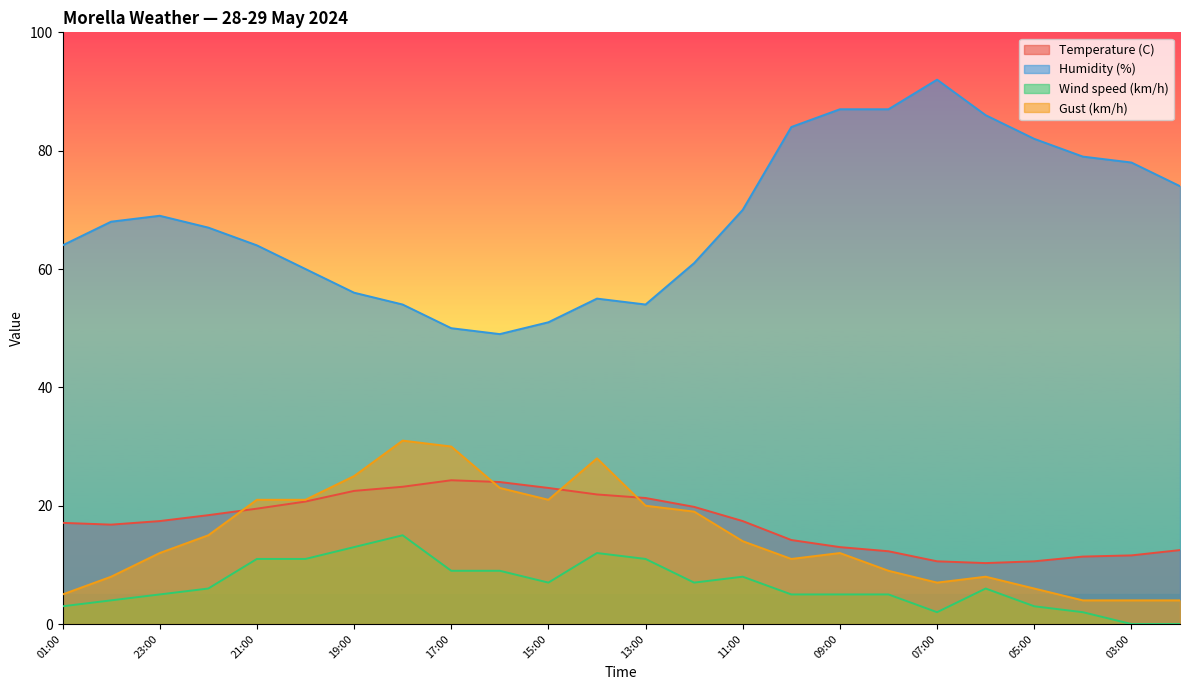

What is the difference between the maximum and minimum values in the Gust (km/h) series?

27.0